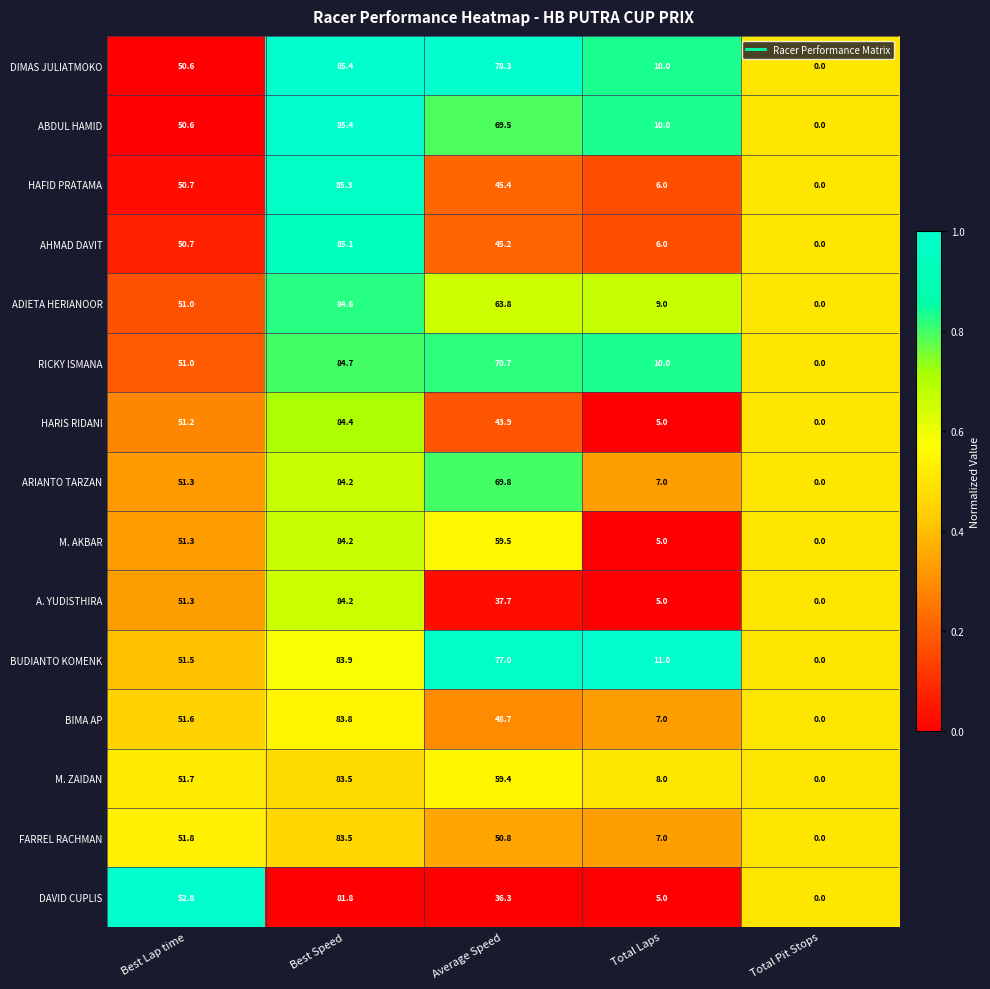

Which label corresponds to the smallest value in the chart?

Total Pit Stops